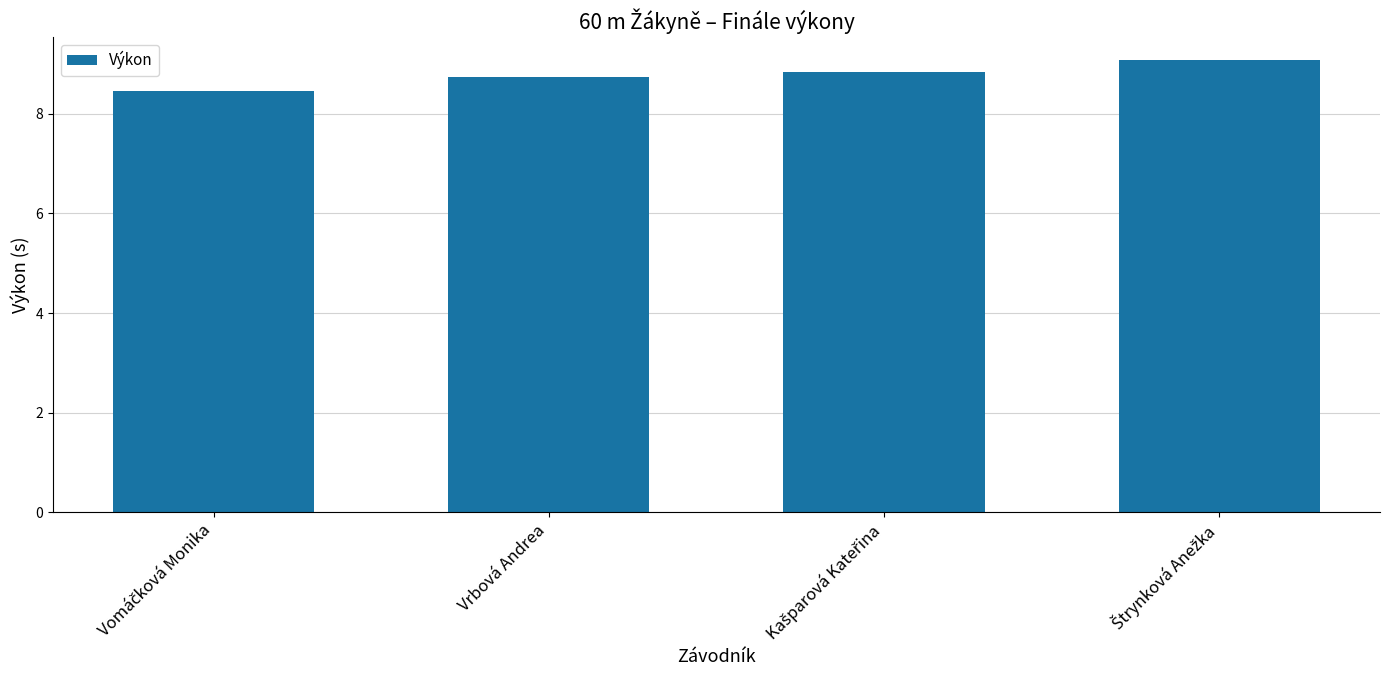

Does the chart contain any negative values?

No